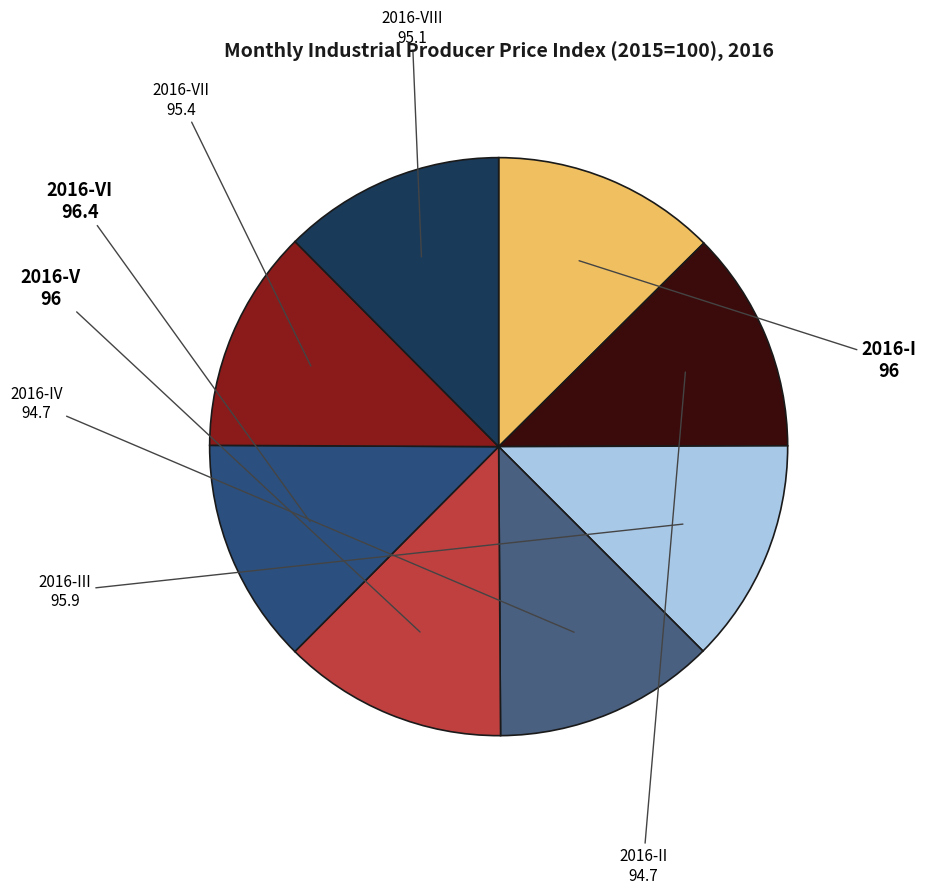

The 2016-V slice represents 1% of the pie. True or false?

False